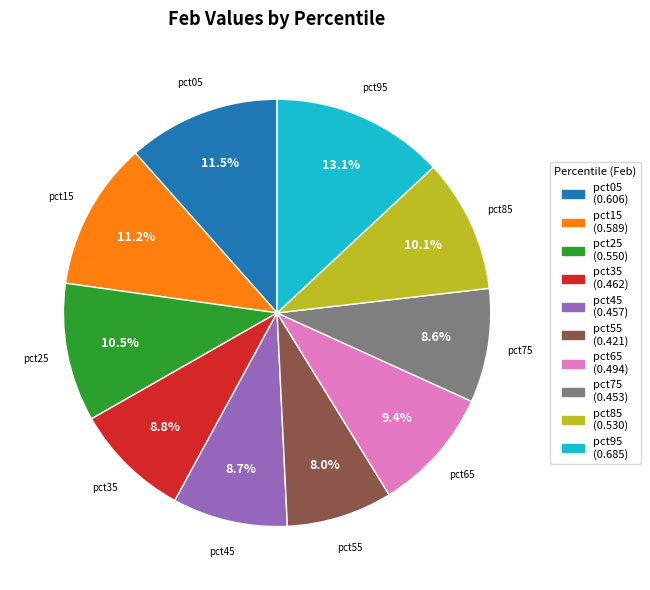

What is the largest slice in the pie chart?

pct95